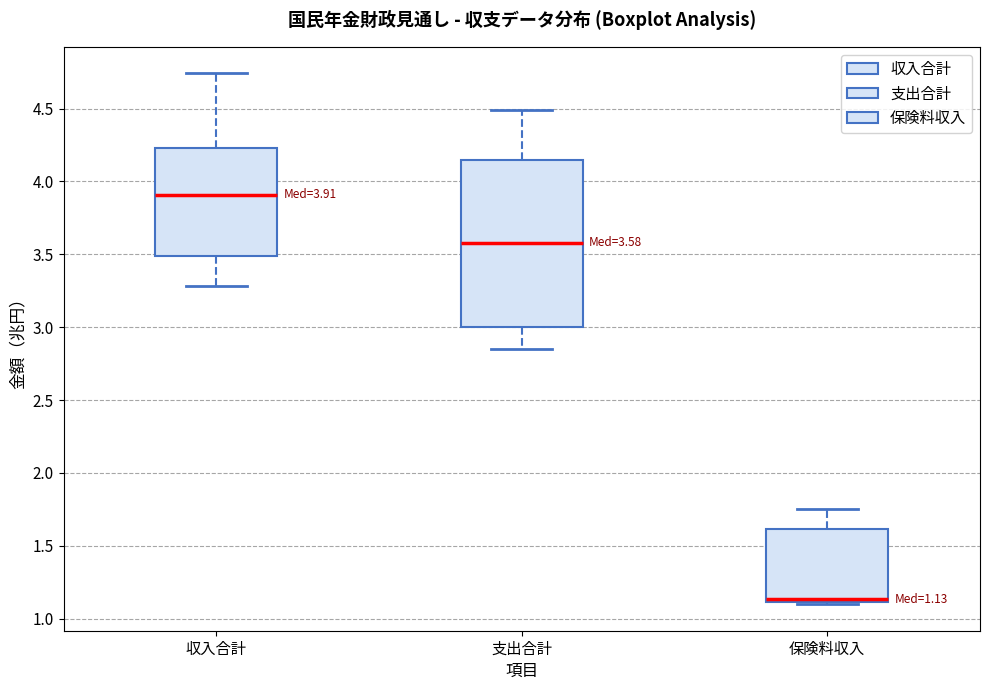

Which box has the lowest median line?

保険料収入